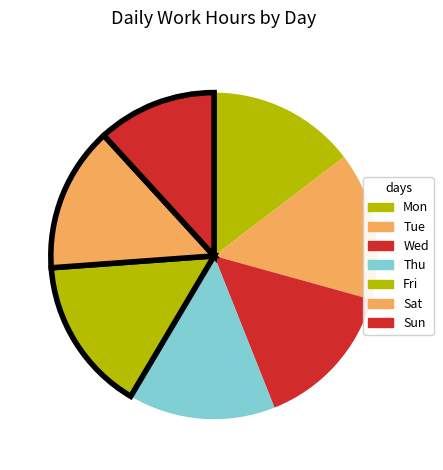

How many segments does this pie chart have?

7